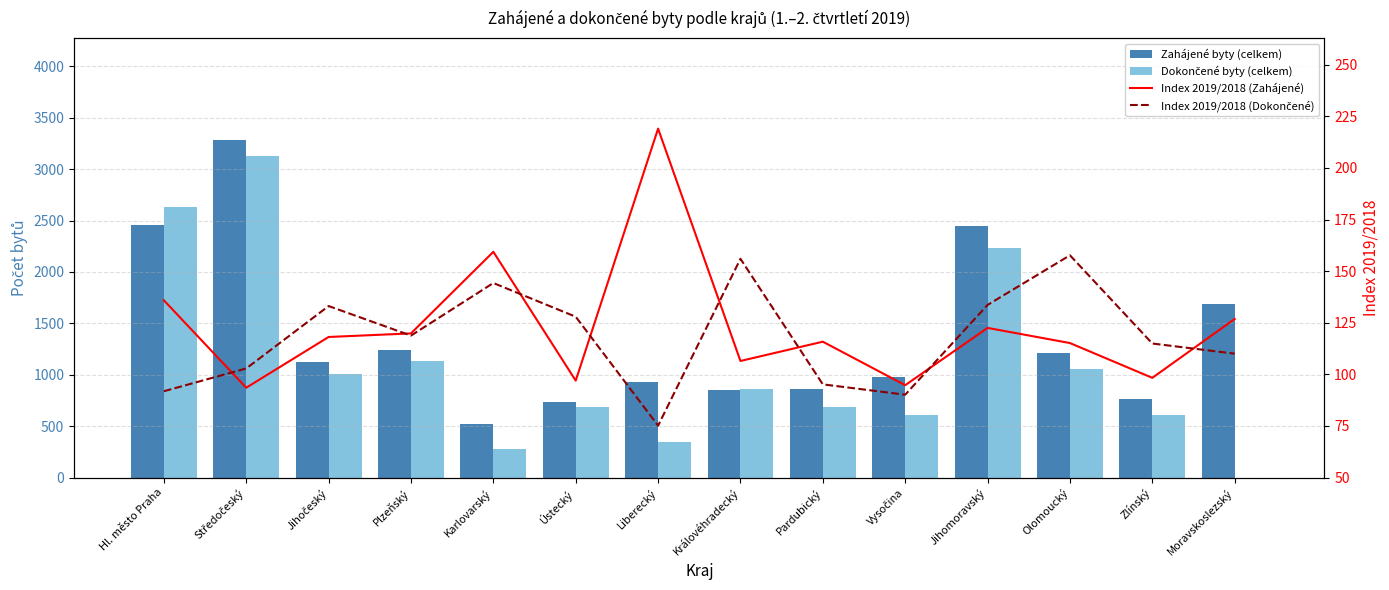

At how many categories does at least one series exceed 2151?

3